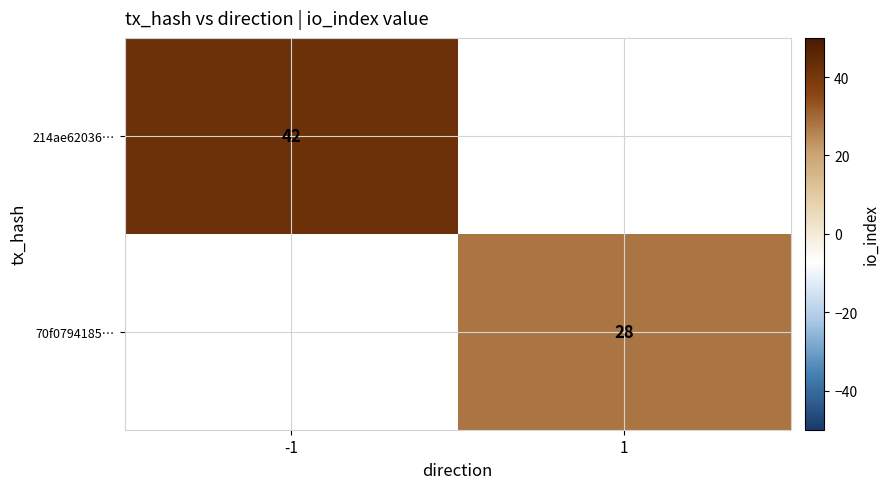

The 214ae62036… series shows 13 at -1. True or false?

False